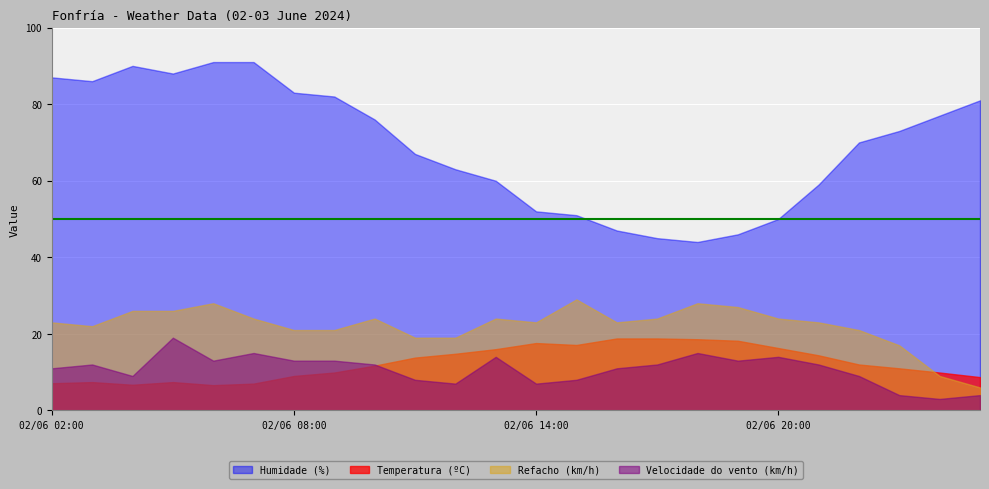

What is the average value of the Temperatura (ºC) series?

12.5